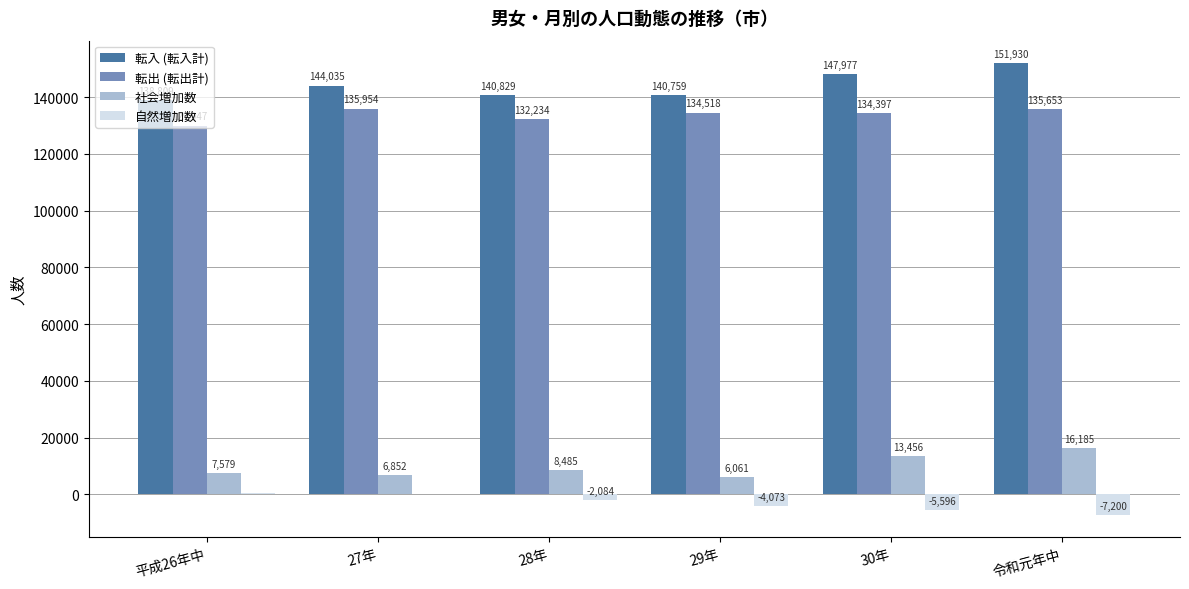

At which label does 転出 (転出計) first exceed 134518?

27年